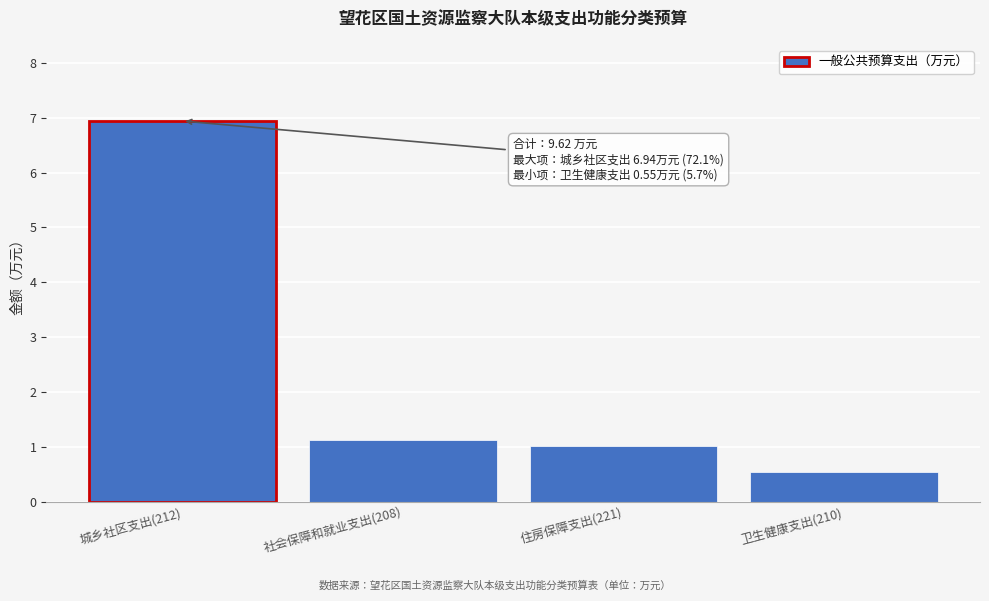

Reading left to right, transcribe all the data shown in this chart.

6.9	1.1	1.0	0.6